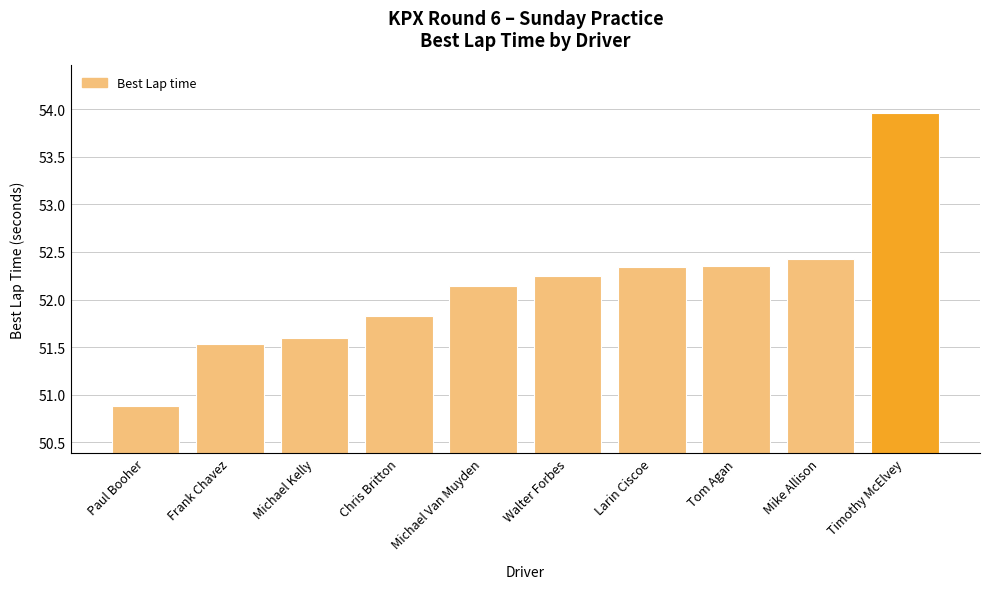

What is the label of the 3rd bar from the right?

Tom Agan